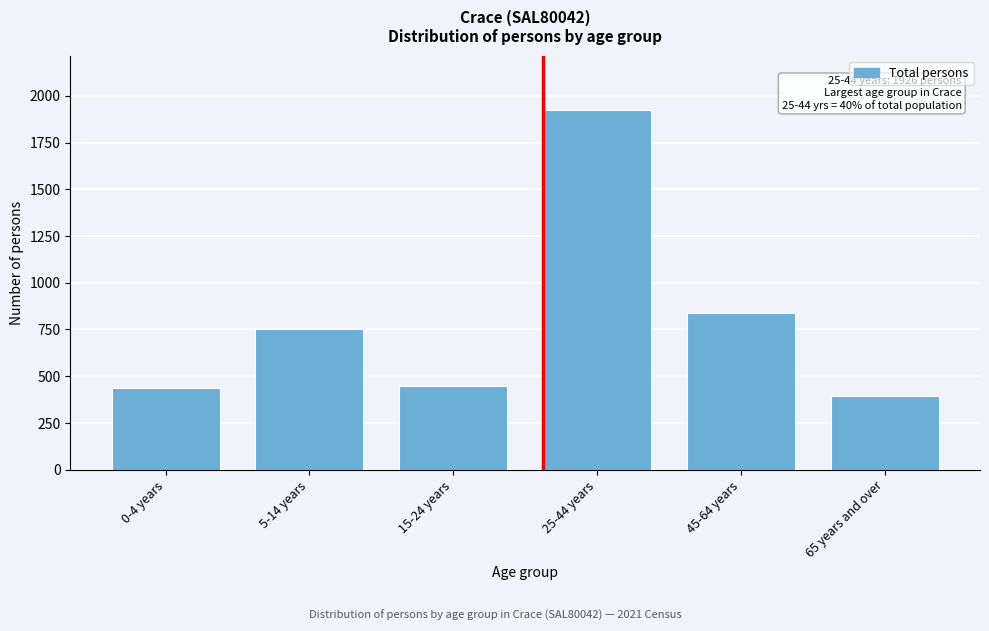

Reading right to left, list all the values displayed in this chart.

65 years and over=396	45-64 years=838	25-44 years=1926	15-24 years=447	5-14 years=755	0-4 years=438